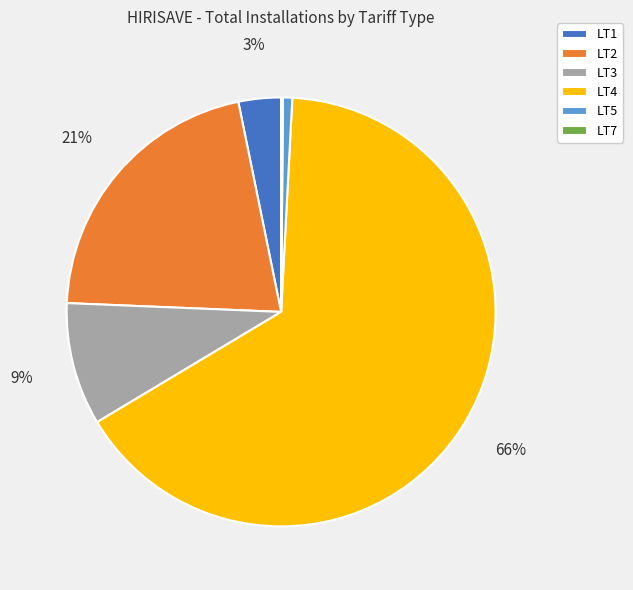

What is the largest slice in the pie chart?

LT4